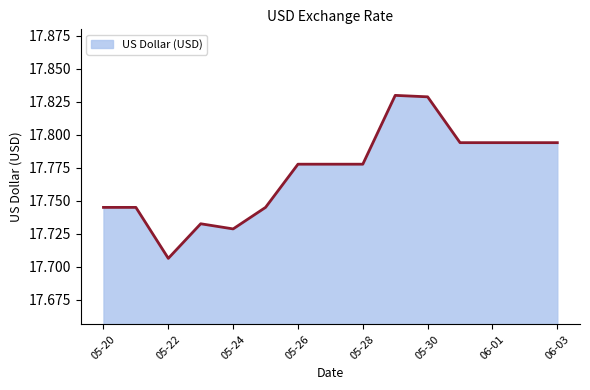

Does the chart display data point markers on the line(s)?

No